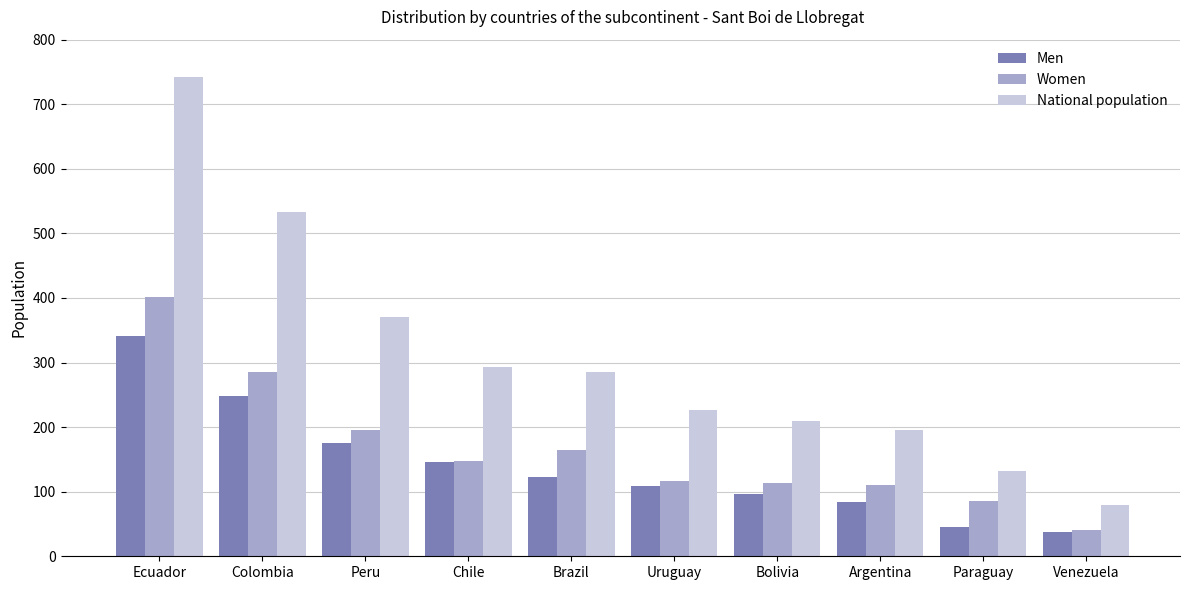

What is the label of the 7th bar from the left?

Bolivia